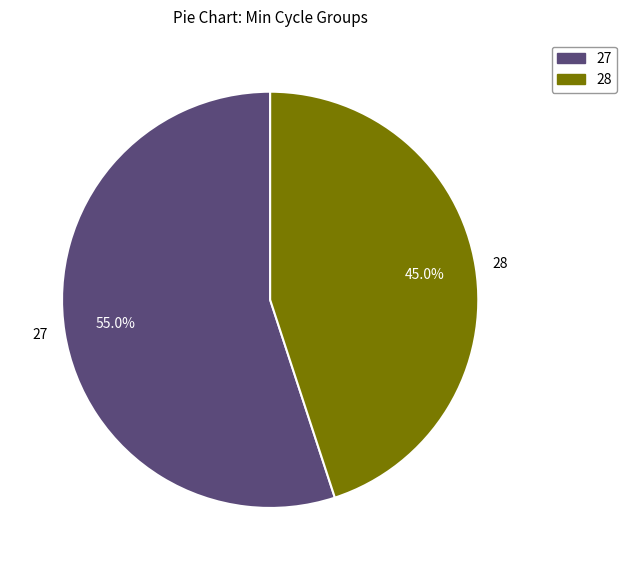

Which slice is the largest?

27